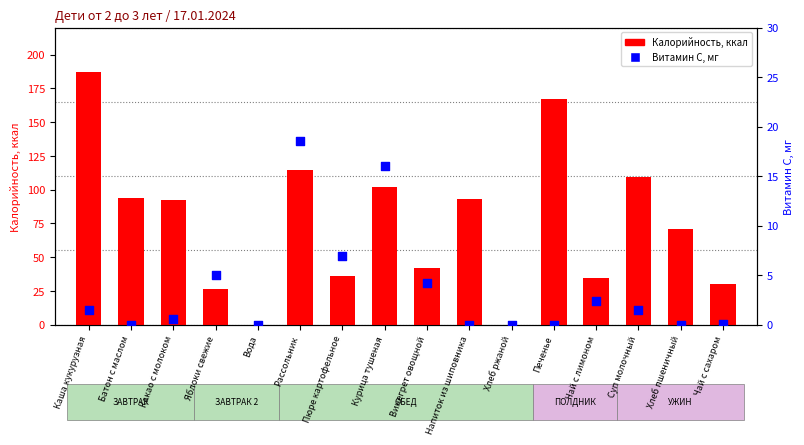

At which category is the sum across all series the highest?

Каша кукурузная